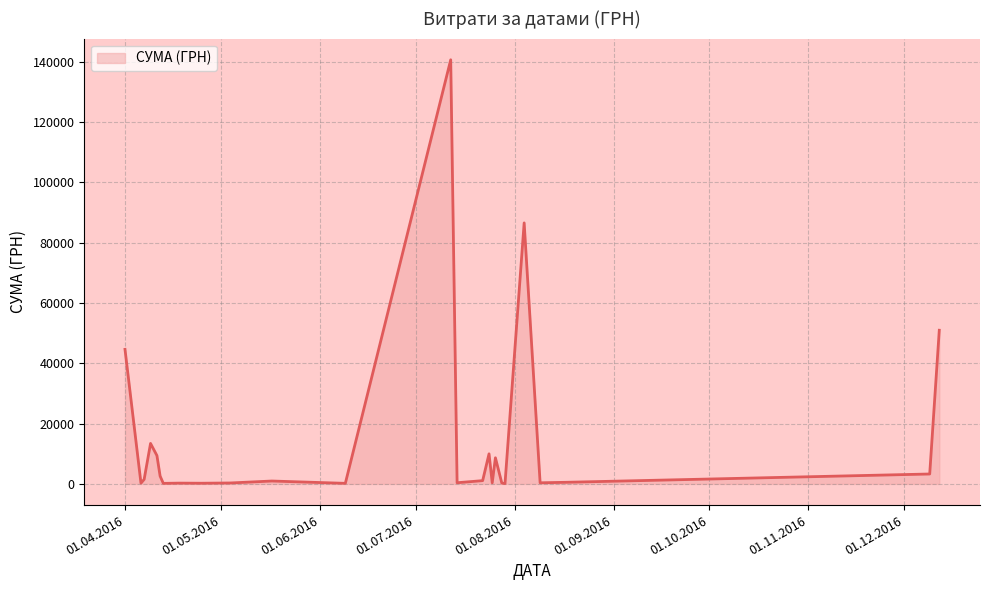

What is the maximum value shown in the chart?

140706.2